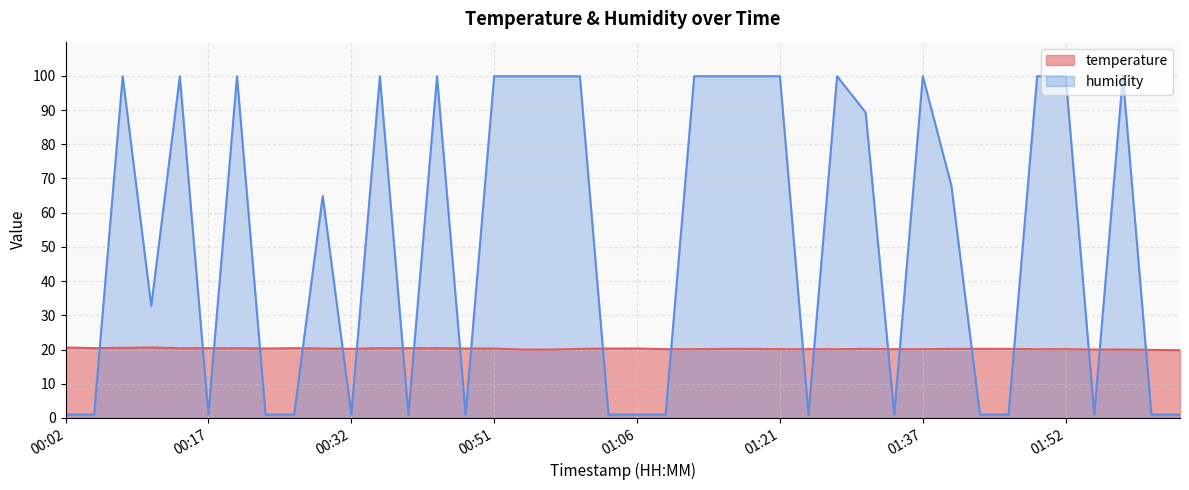

Reading left to right, transcribe all the data shown in this chart.

temperature: 00:02=20.6	00:05=20.4	00:08=20.5	00:11=20.6	00:14=20.4	00:17=20.4	00:20=20.4	00:23=20.3	00:26=20.4	00:29=20.3	00:32=20.2	00:36=20.4	00:39=20.4	00:42=20.4	00:48=20.3	00:51=20.3	00:54=20.0	00:57=20.0	01:00=20.2	01:03=20.3	01:06=20.3	01:09=20.1	01:12=20.1	01:15=20.2	01:18=20.2	01:21=20.1	01:24=20.1	01:27=20.1	01:30=20.2	01:33=20.1	01:37=20.1	01:40=20.2	01:43=20.2	01:46=20.2	01:49=20.1	01:52=20.1	01:55=20.0	01:58=20.0	02:01=19.9	02:04=19.8
humidity: 00:02=1.0	00:05=1.0	00:08=99.9	00:11=32.7	00:14=99.9	00:17=1.0	00:20=99.9	00:23=1.0	00:26=1.0	00:29=64.9	00:32=1.0	00:36=99.9	00:39=1.0	00:42=99.9	00:48=1.0	00:51=99.9	00:54=99.9	00:57=99.9	01:00=99.9	01:03=1.0	01:06=1.0	01:09=1.0	01:12=99.9	01:15=99.9	01:18=99.9	01:21=99.9	01:24=1.0	01:27=99.9	01:30=89.3	01:33=1.0	01:37=99.9	01:40=67.9	01:43=1.0	01:46=1.0	01:49=99.9	01:52=99.9	01:55=1.0	01:58=99.9	02:01=1.0	02:04=1.0